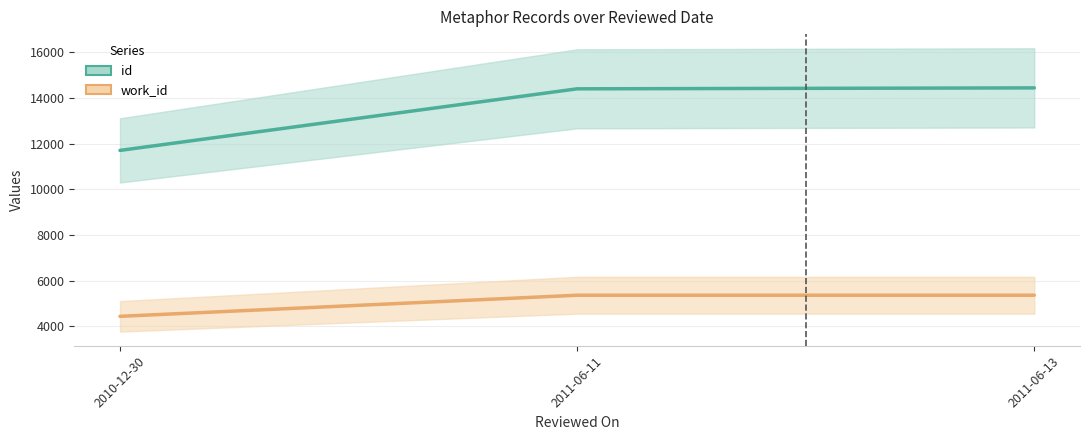

What is the sum of the work_id values at 2011-06-13 and 2011-06-11?

10732